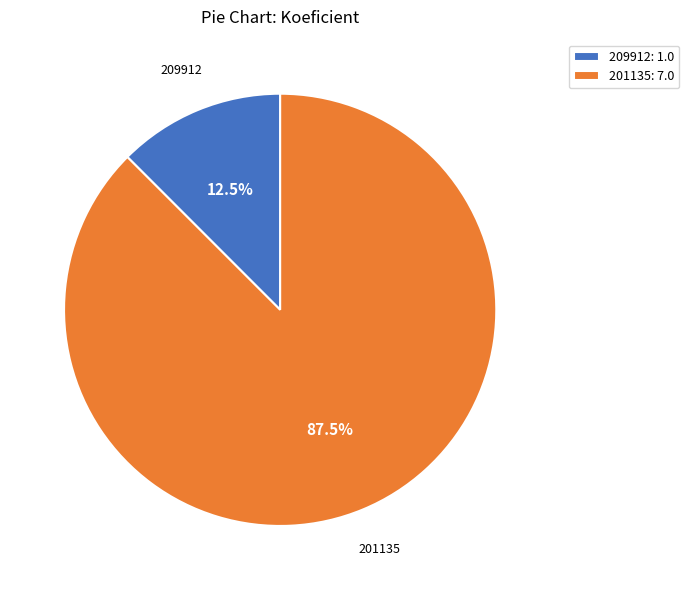

What is the total percentage of 209912 and 201135?

100.0%